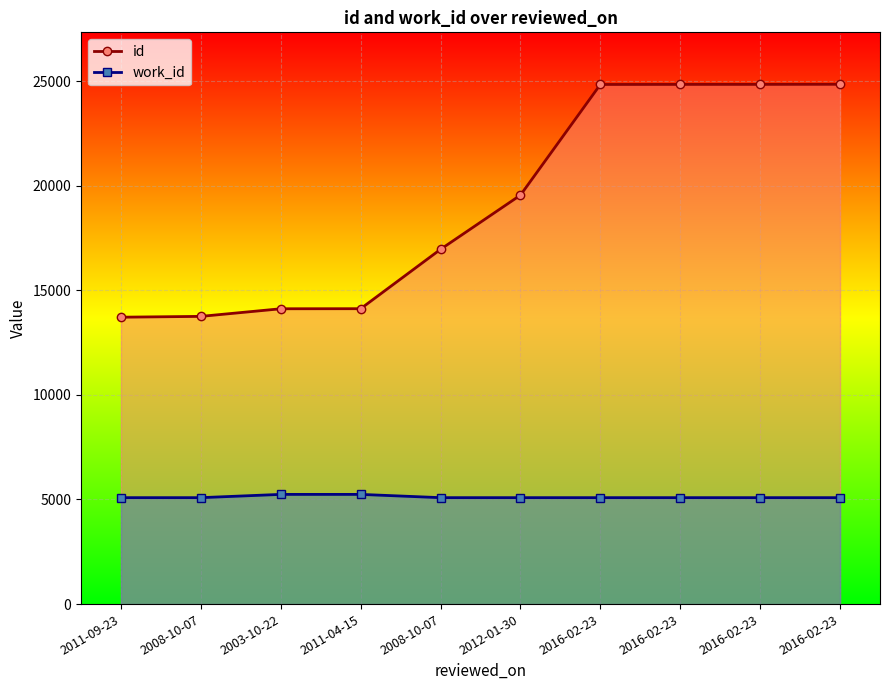

The value of id at 2008-10-07 is 8265. True or false?

False